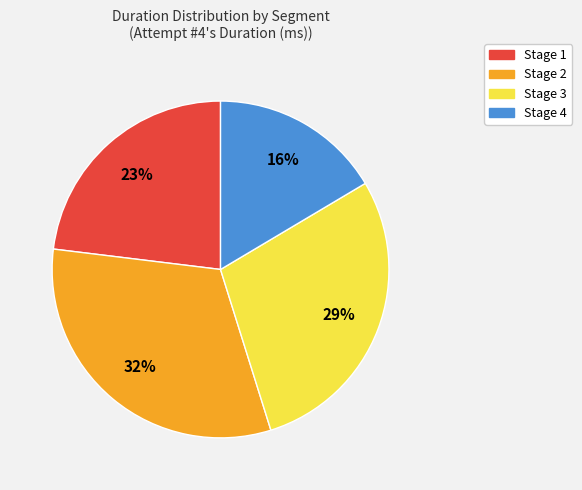

To the nearest percent, what is the average slice percentage?

25%